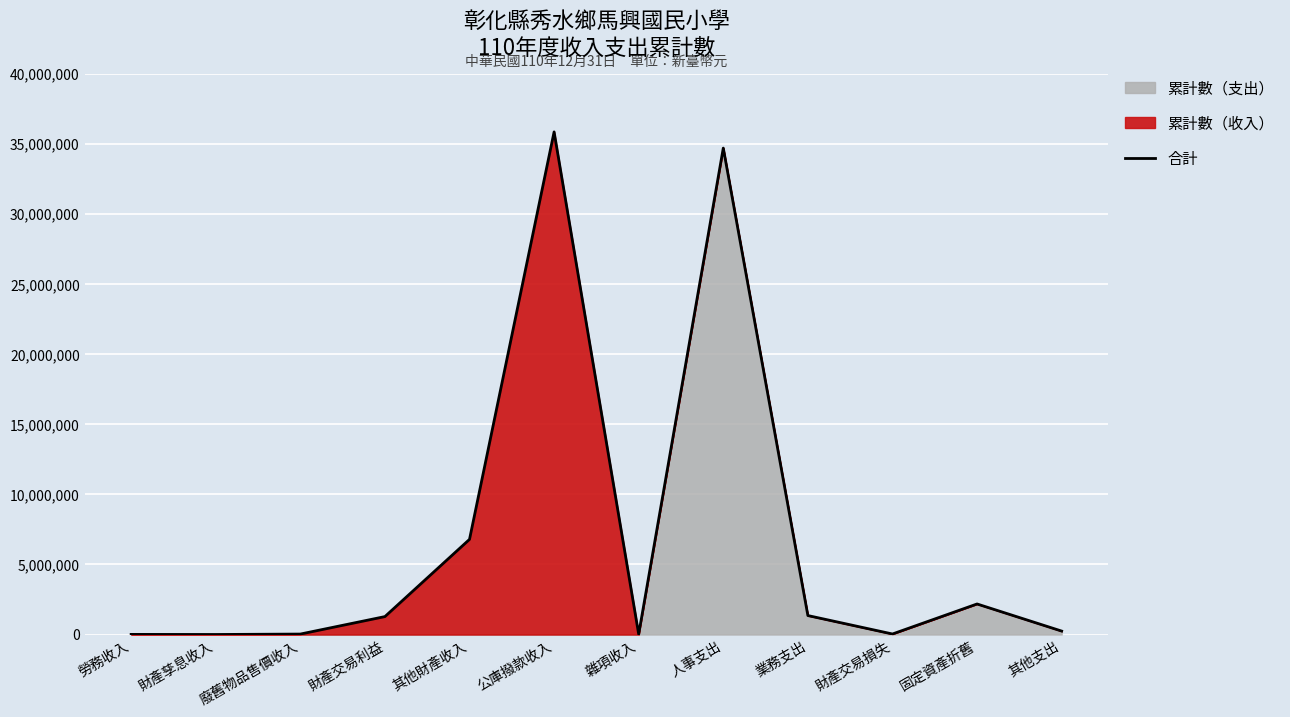

How many interior local peaks (higher than both neighbors) does the data have?

3